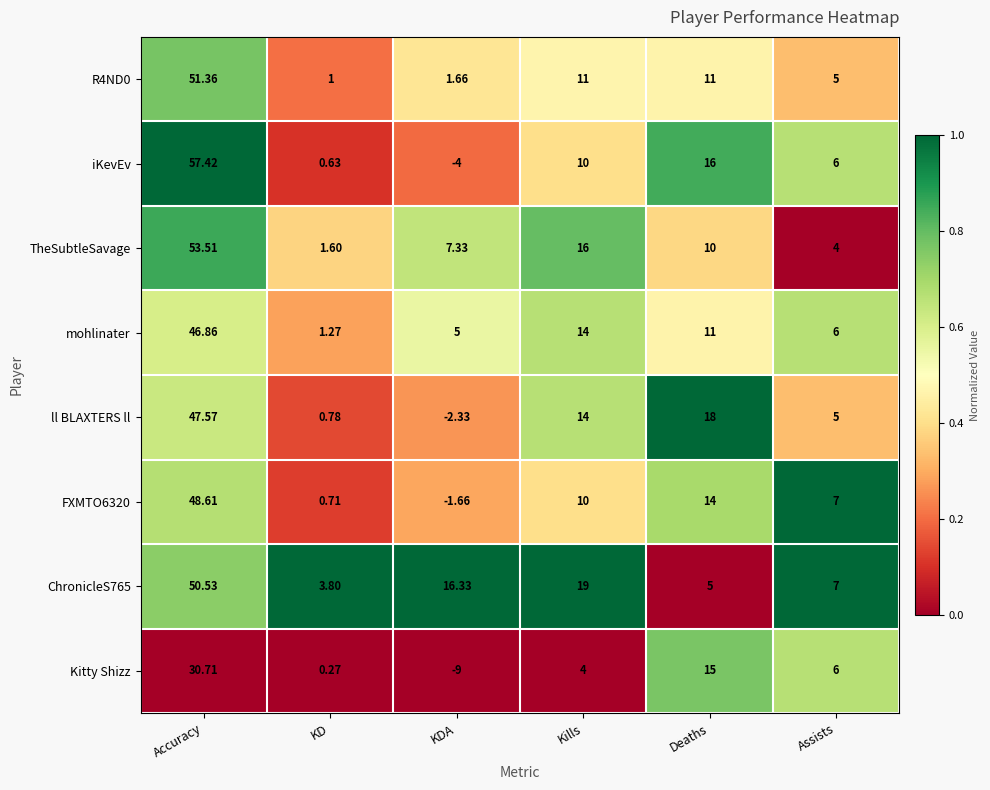

Which series changed the most between KDA and Assists?

Kitty Shizz